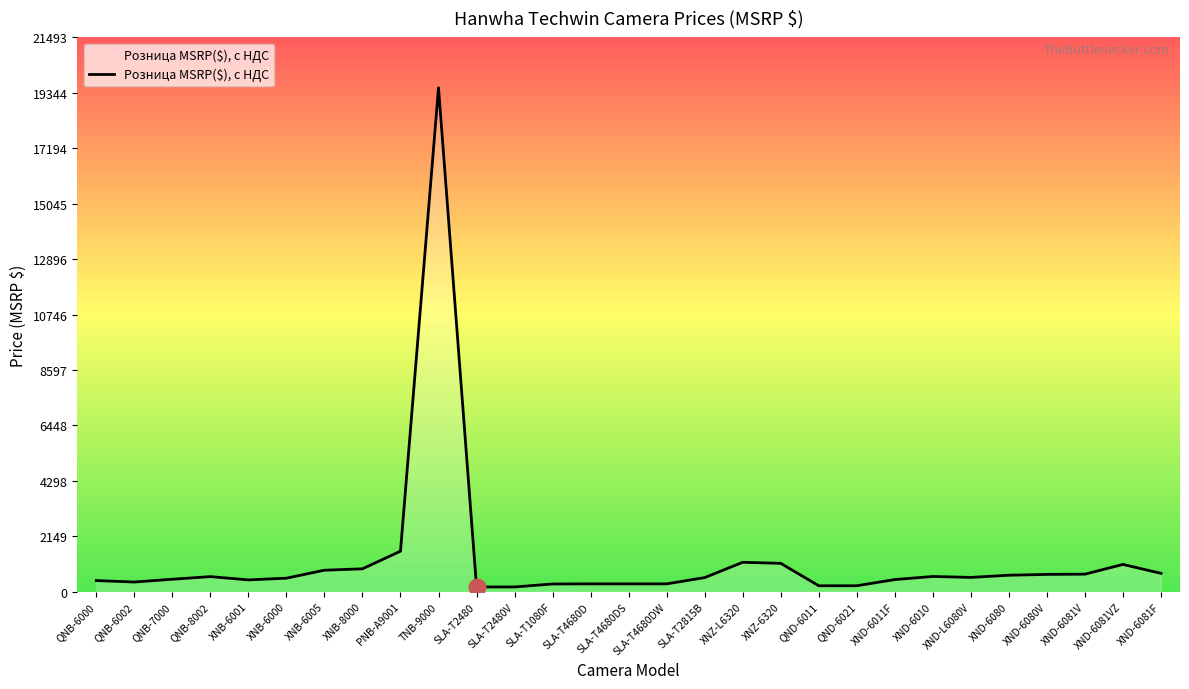

What is the ratio of the value at XND-6081VZ to the value at XNB-8000?

1.2